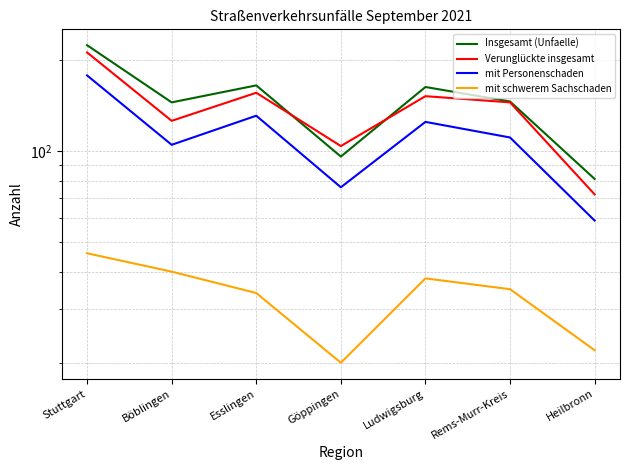

What is the lowest value of the Insgesamt (Unfaelle) series?

81